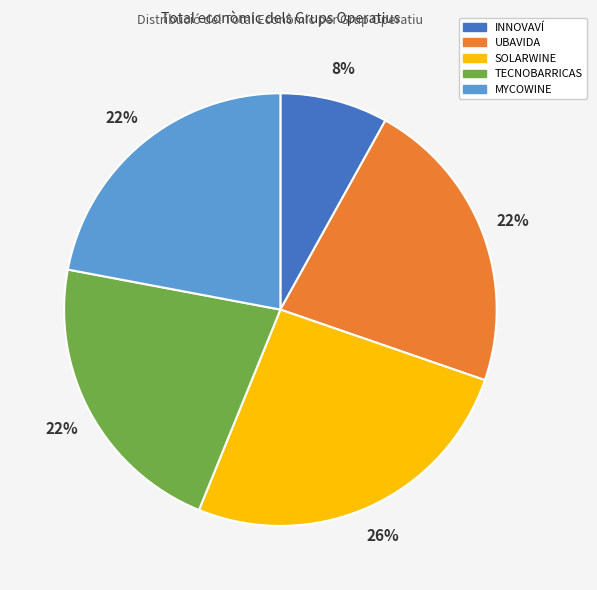

Is the sum of SOLARWINE and UBAVIDA greater than half?

No